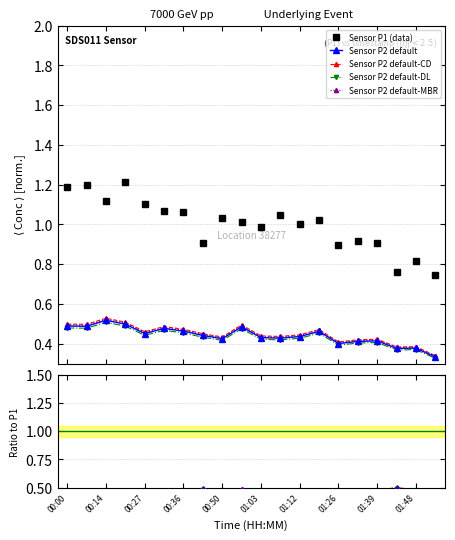

Which series changed the most between 00:36 and 01:08?

P2